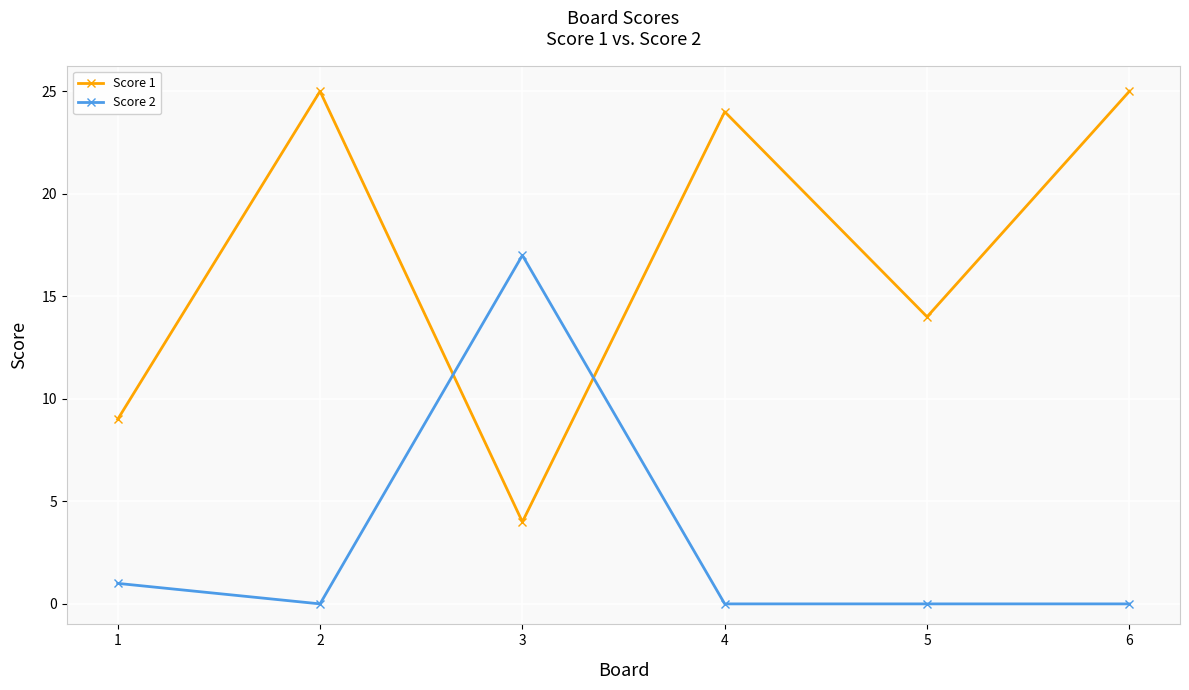

Where does the Score 1 series first go above 24?

2